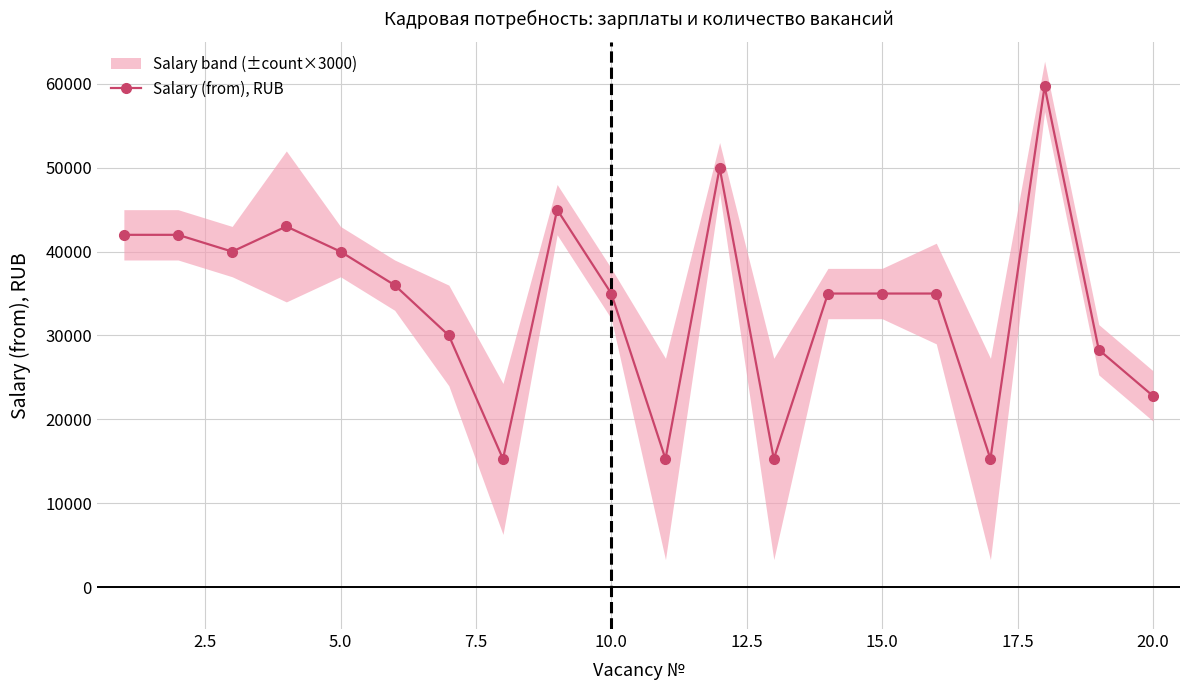

Reading left to right, what are all the values shown in this chart?

42000	42000	40000	43000	40000	36000	30000	15279	45000	35000	15279	50000	15279	35000	35000	35000	15279	59700	28300	22800